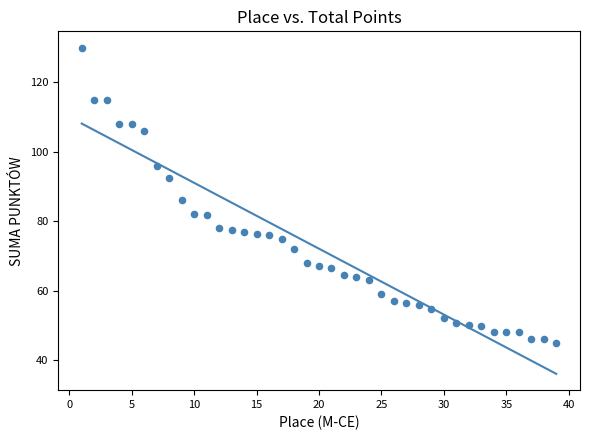

What is the range of Y values (max minus min)?

85.0